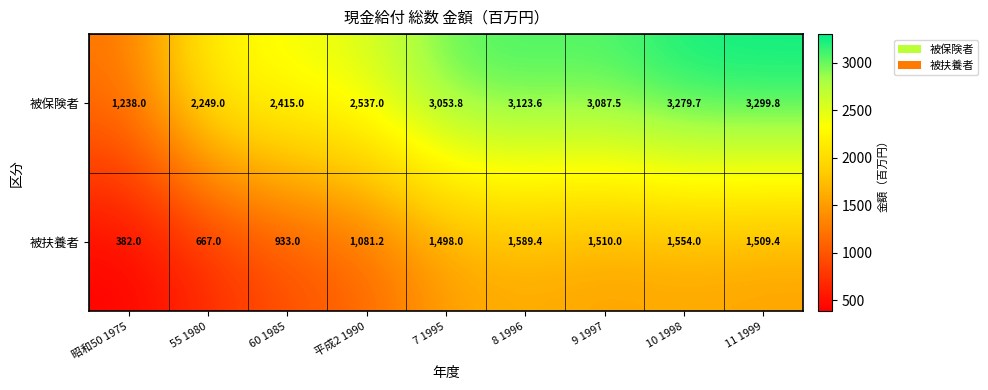

List the series in order of their overall mean, lowest first.

被扶養者, 被保険者